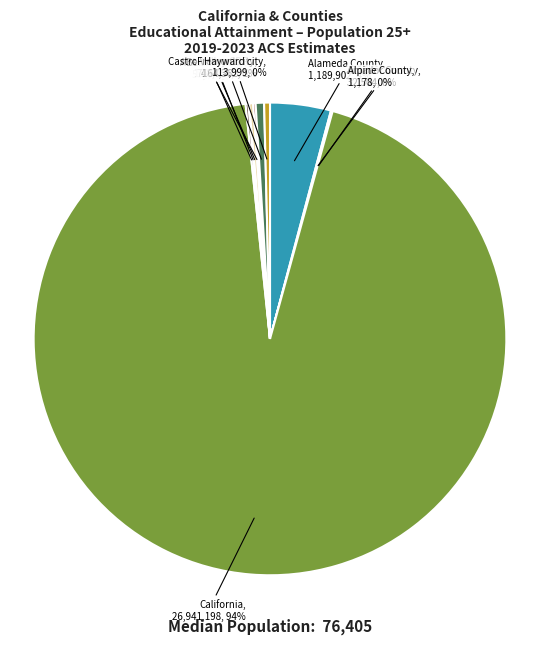

Which has a higher value, Hayward city or California?

California